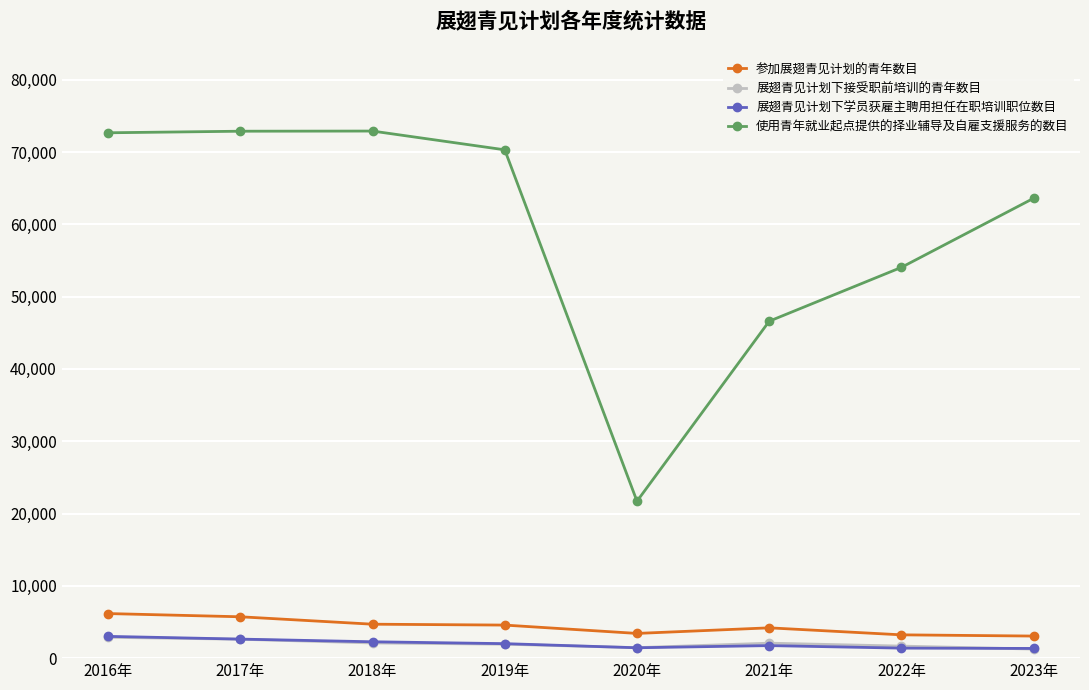

Between 2016年 and 2023年, which series saw the biggest shift?

使用青年就业起点提供的择业辅导及自雇支援服务的数目